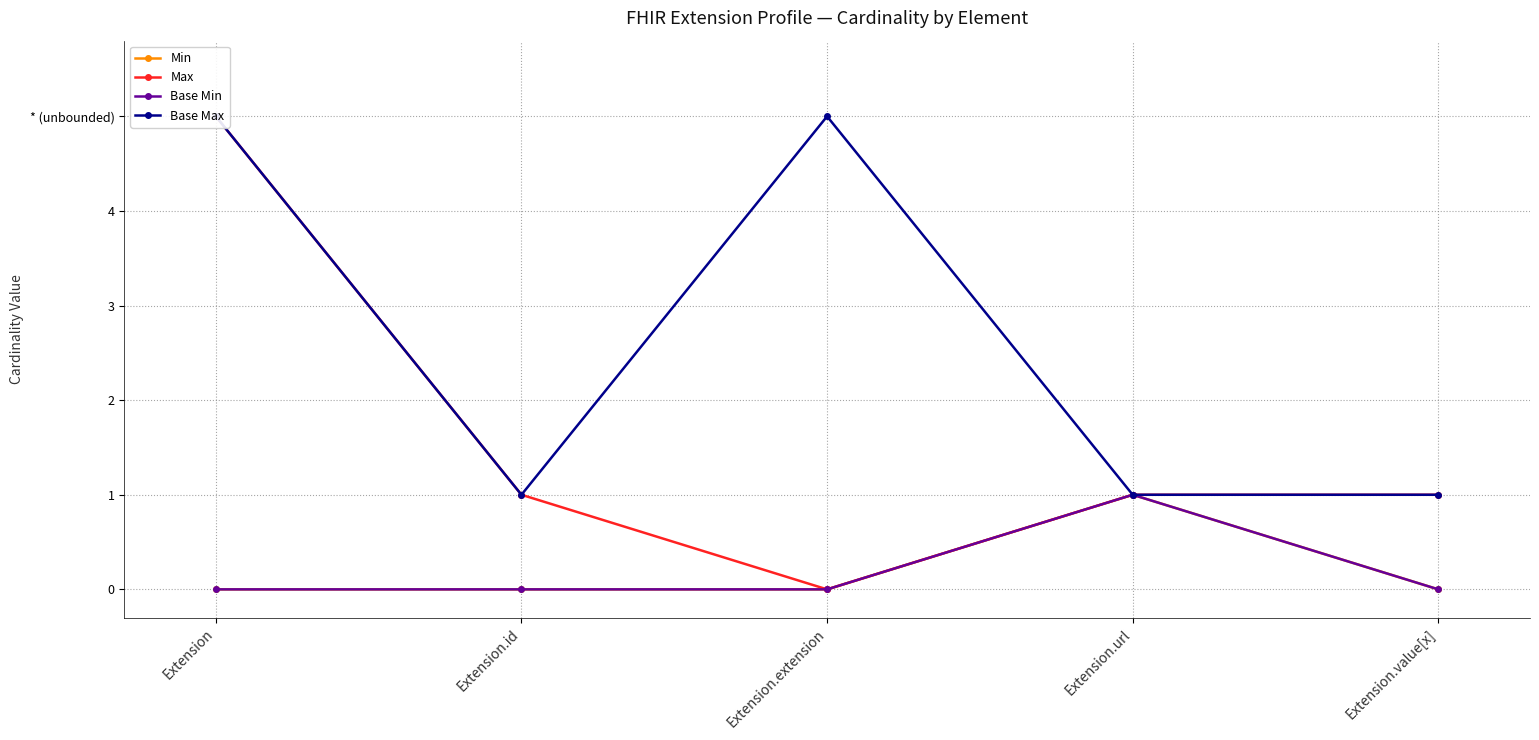

What is the value of the Max point at the 1st from the left?

5